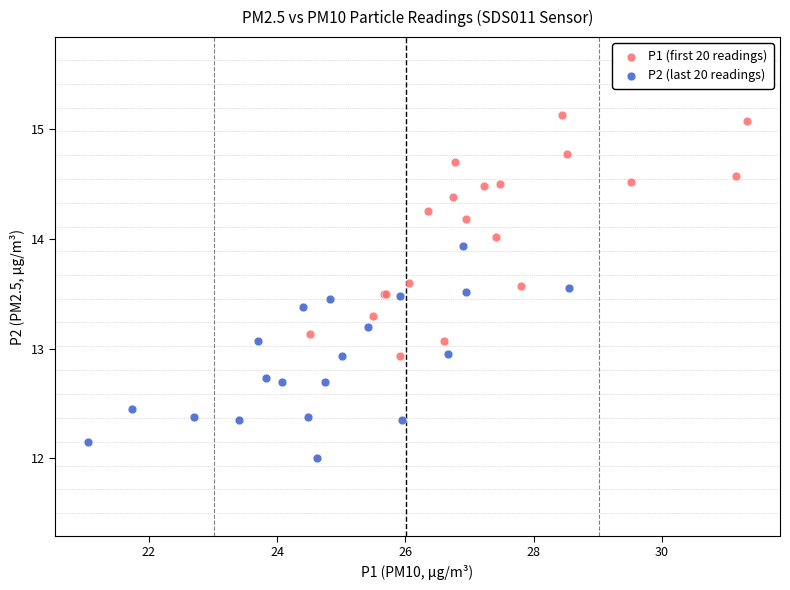

Which series contains the highest Y value?

P1 (first 20 readings)